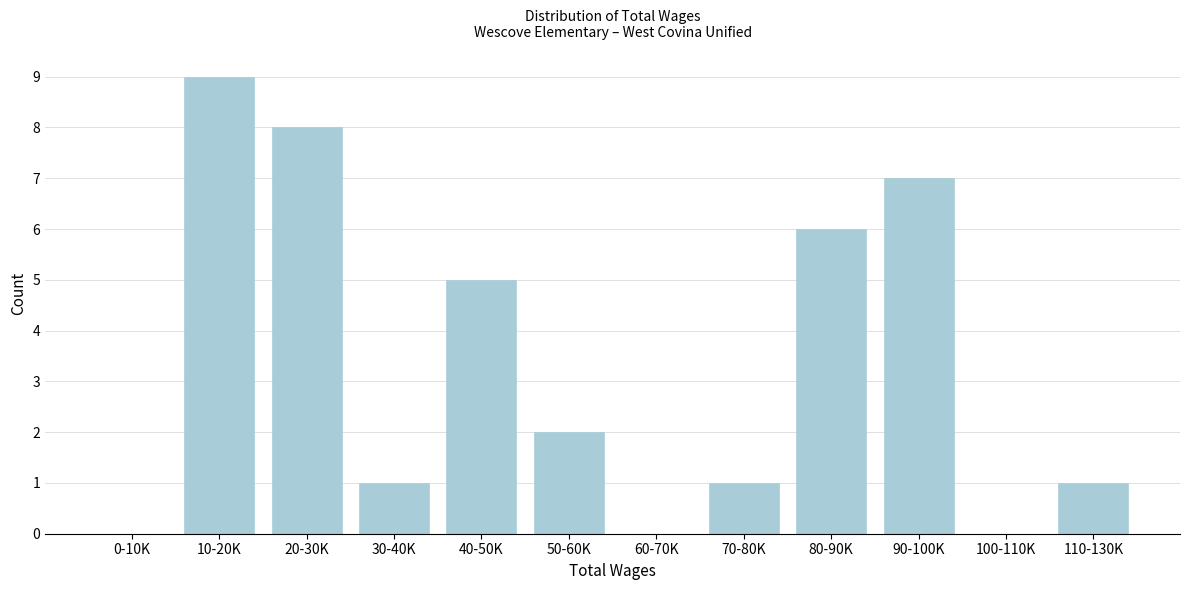

Reading right to left, extract all data points from this chart.

110-130K=1	100-110K=0	90-100K=7	80-90K=6	70-80K=1	60-70K=0	50-60K=2	40-50K=5	30-40K=1	20-30K=8	10-20K=9	0-10K=0